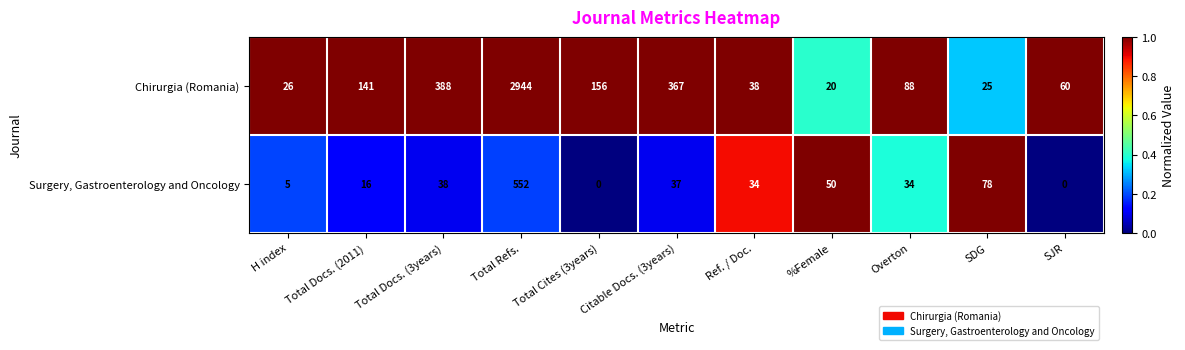

Which series has the largest range (max minus min)?

Chirurgia (Romania)